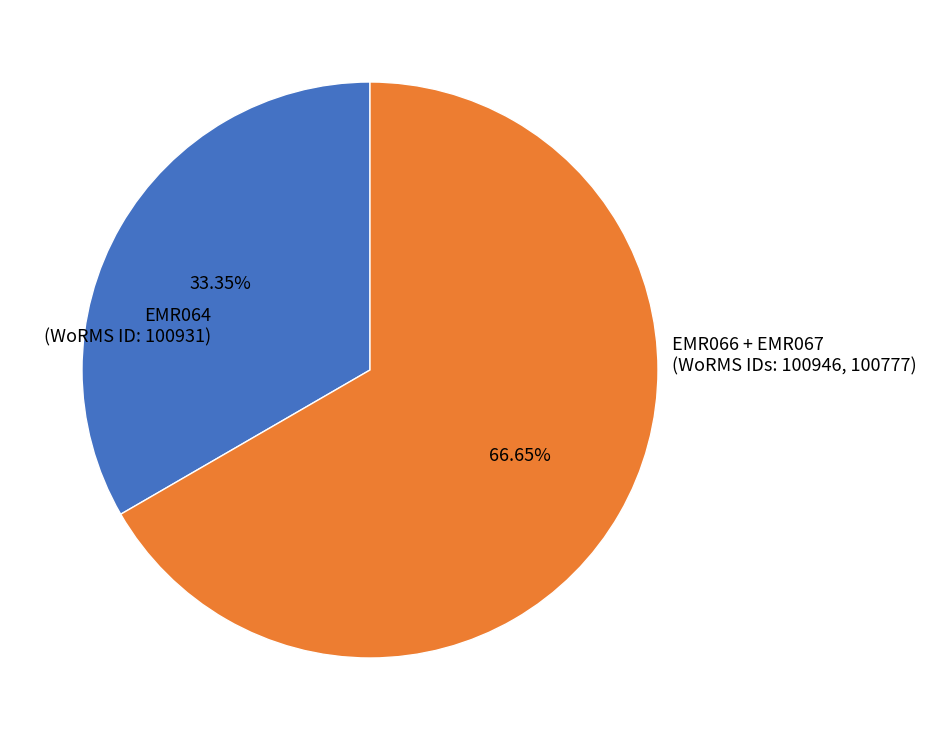

Is there any slice that represents more than half of the pie?

Yes